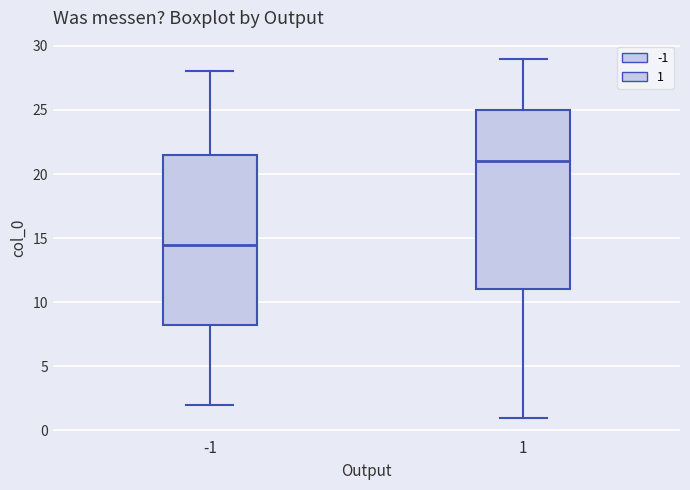

Reading left to right, transcribe this box plot: for each box, give where its median line is, the range the box spans, and where its two whiskers end, as read against the y-axis. The values are not printed on the chart, so give them approximately, as read against the axis.

-1: median 14.5, box 8.5 to 21.5, whiskers 2.0 to 28.0
1: median 21.0, box 11.0 to 25.0, whiskers 1.0 to 29.0